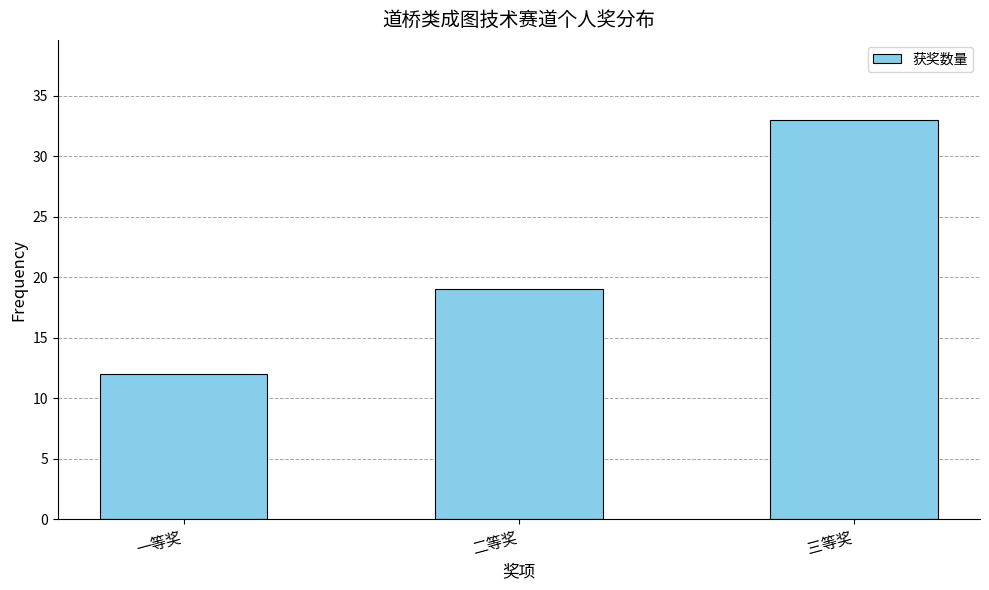

Is it true that the value at 一等奖 is 6?

False